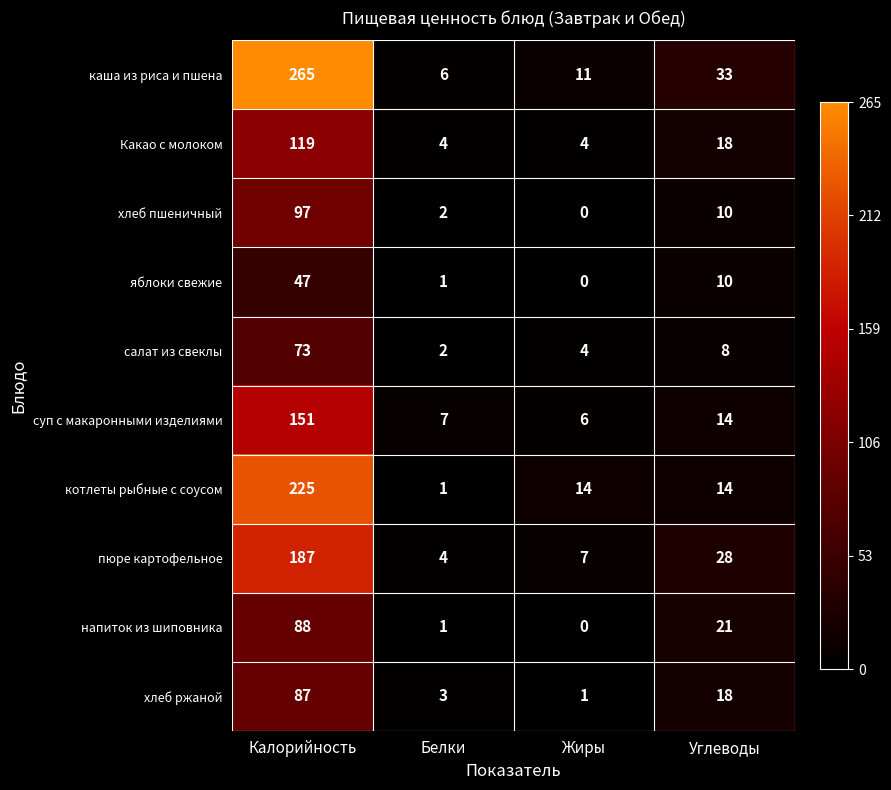

At which label does хлеб пшеничный reach its peak?

Калорийность